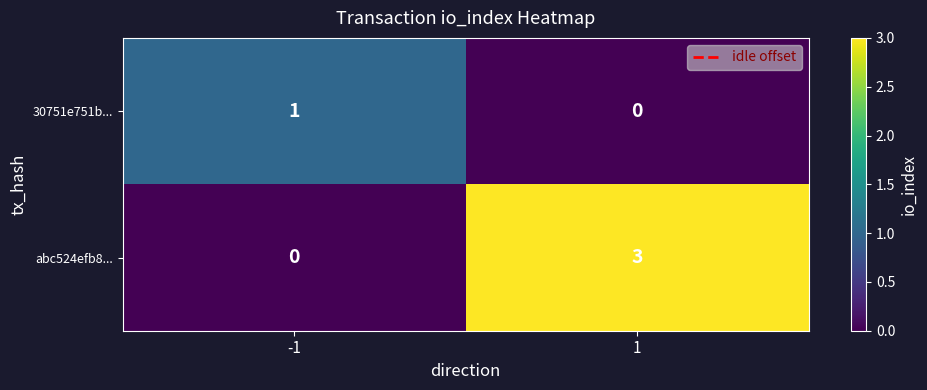

How many values in the 30751e751b... series are below 1?

1